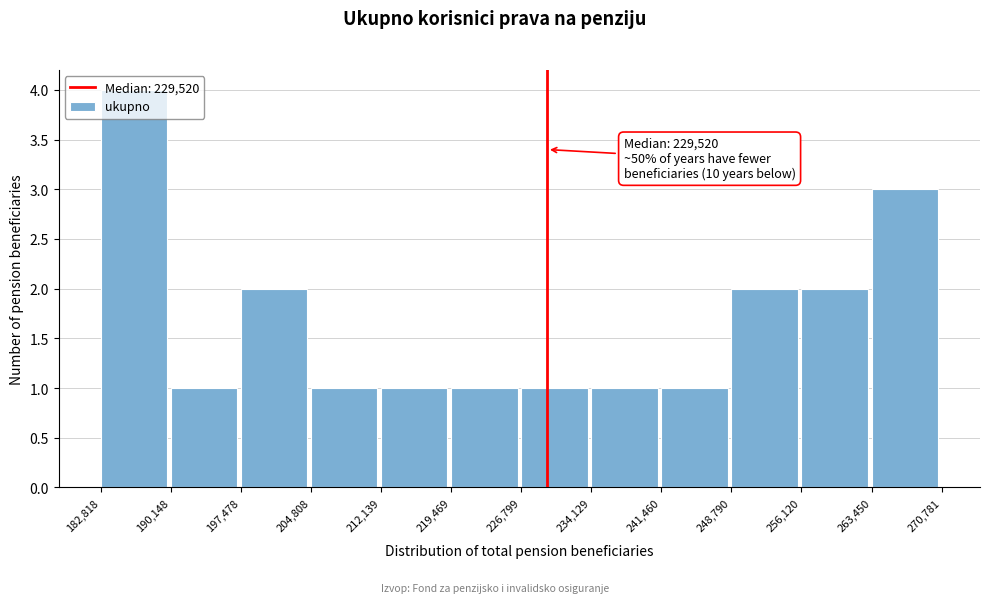

Which range on the x-axis has the tallest bar?

182,818 to 190,148